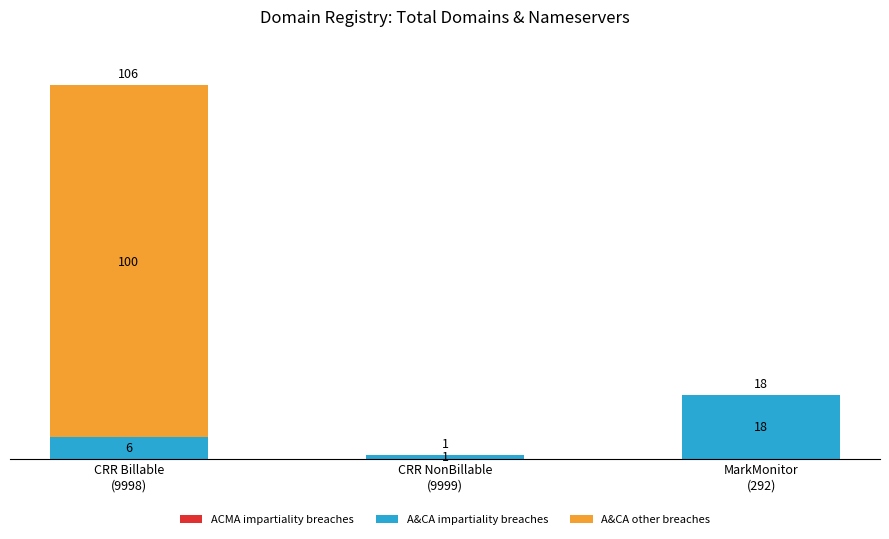

What is the highest value of the A&CA impartiality breaches series?

18